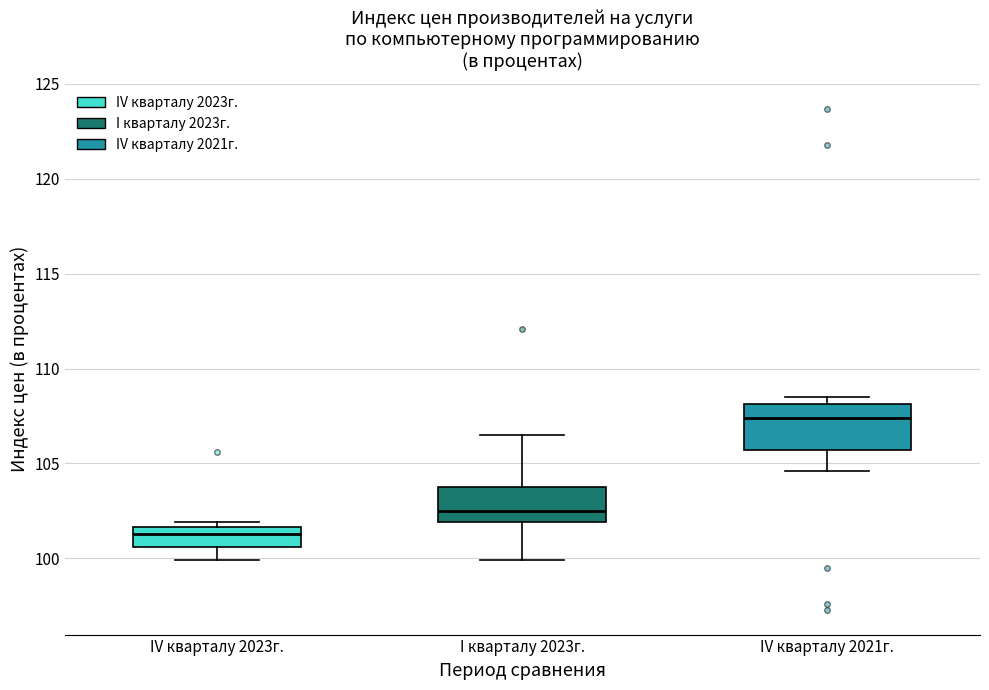

Which box's median line is the lowest?

IV кварталу 2023г.